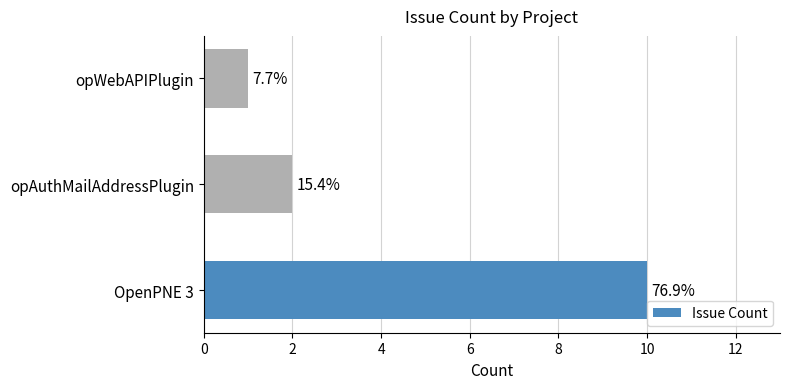

Are the bars horizontal?

Yes